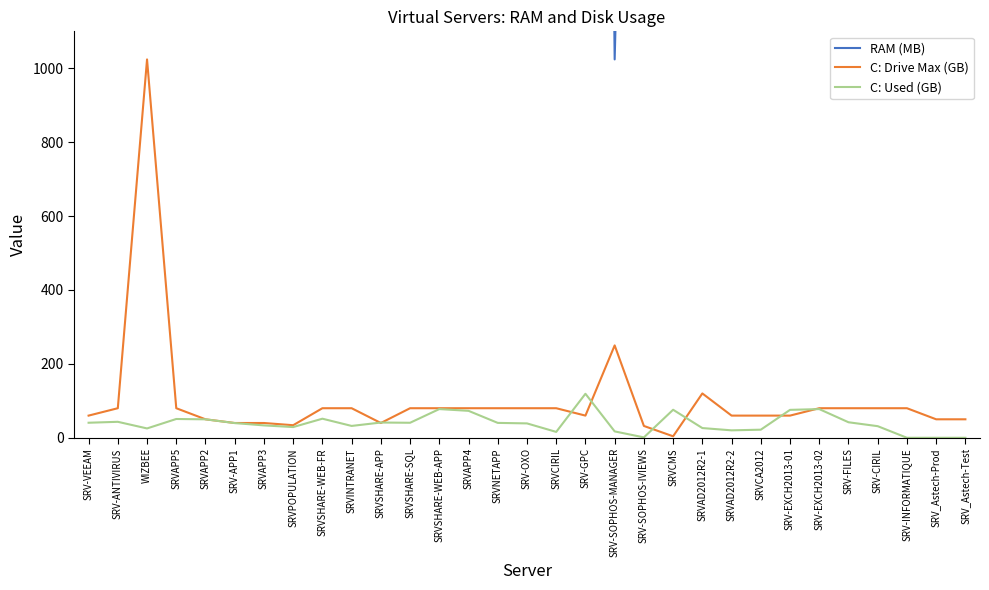

What is the total value across all series at SRV-CIRIL?

8303.4